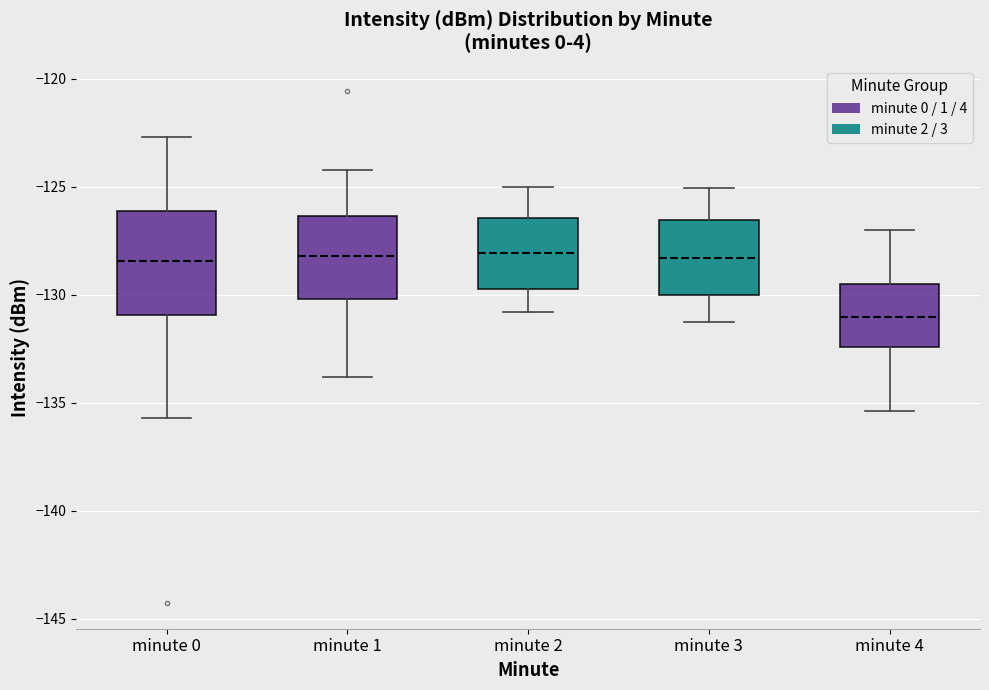

Reading left to right, read every box against the y-axis: the position of its median line, the range the box covers, and the ends of its whiskers. The values are not printed on the chart, so give them approximately, as read against the axis.

minute 0: median -128.5, box -131.0 to -126.0, whiskers -135.5 to -122.5
minute 1: median -128.0, box -130.0 to -126.5, whiskers -134.0 to -124.0
minute 2: median -128.0, box -129.5 to -126.5, whiskers -131.0 to -125.0
minute 3: median -128.5, box -130.0 to -126.5, whiskers -131.0 to -125.0
minute 4: median -131.0, box -132.5 to -129.5, whiskers -135.5 to -127.0